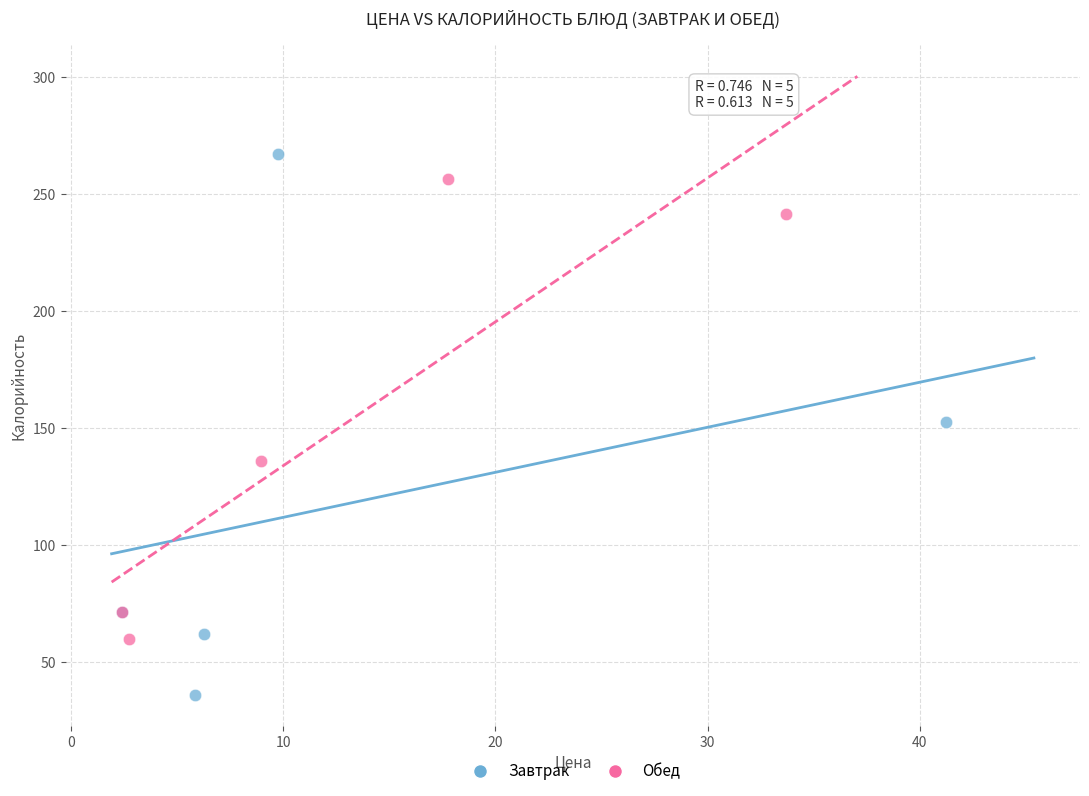

Which series has the largest Y range (max minus min)?

Завтрак